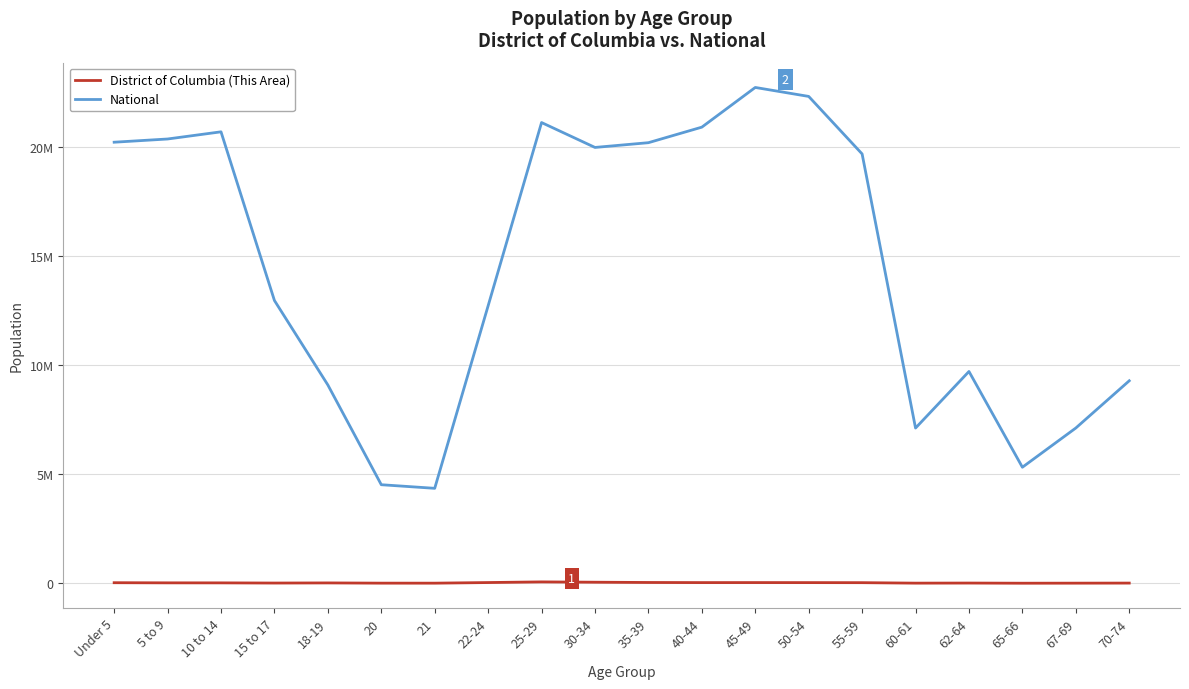

What is the label of the 16th point from the right?

18-19